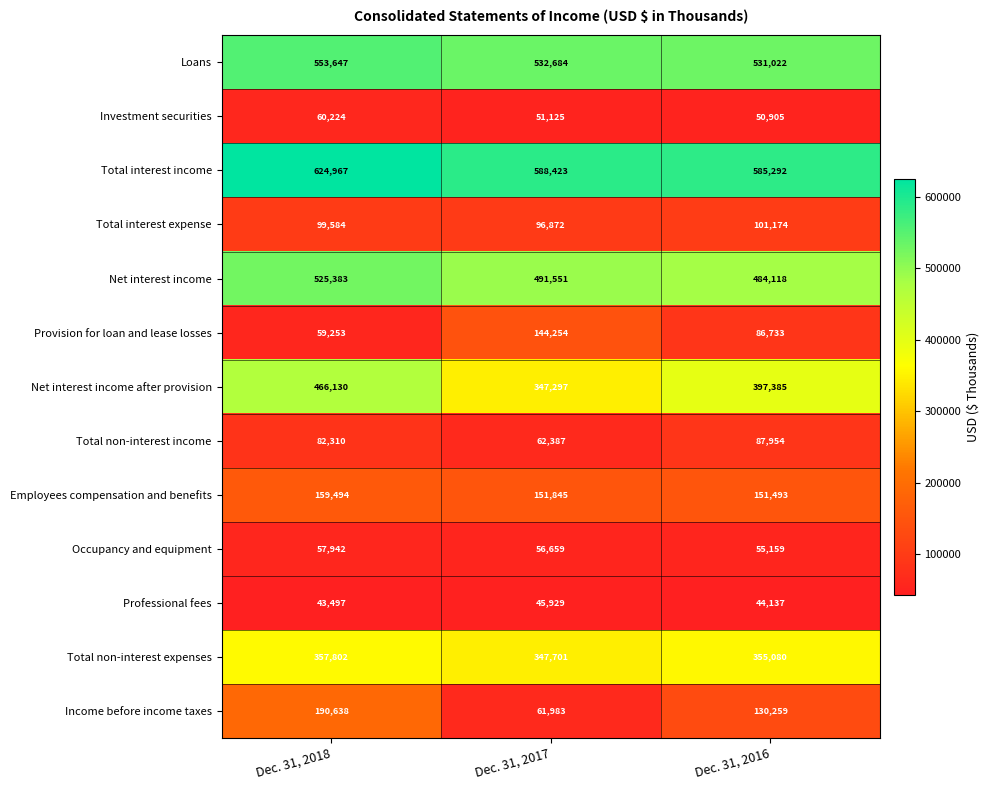

List the series in order of their peak value, highest first.

Total interest income, Loans, Net interest income, Net interest income after provision, Total non-interest expenses, Income before income taxes, Employees compensation and benefits, Provision for loan and lease losses, Total interest expense, Total non-interest income, Investment securities, Occupancy and equipment, Professional fees